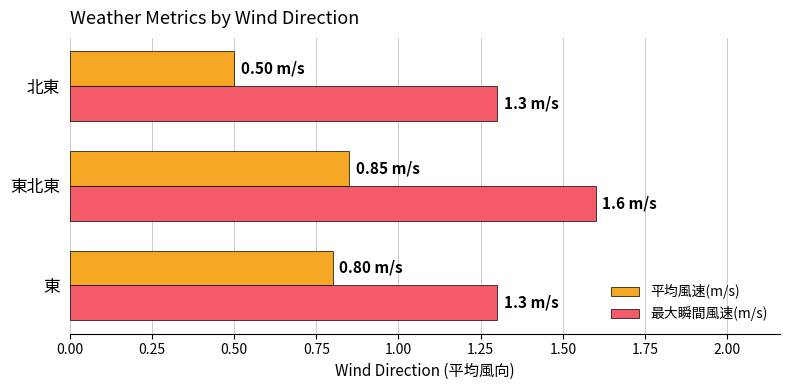

What is the difference between the maximum and minimum values in the 最大瞬間風速(m/s) series?

0.3